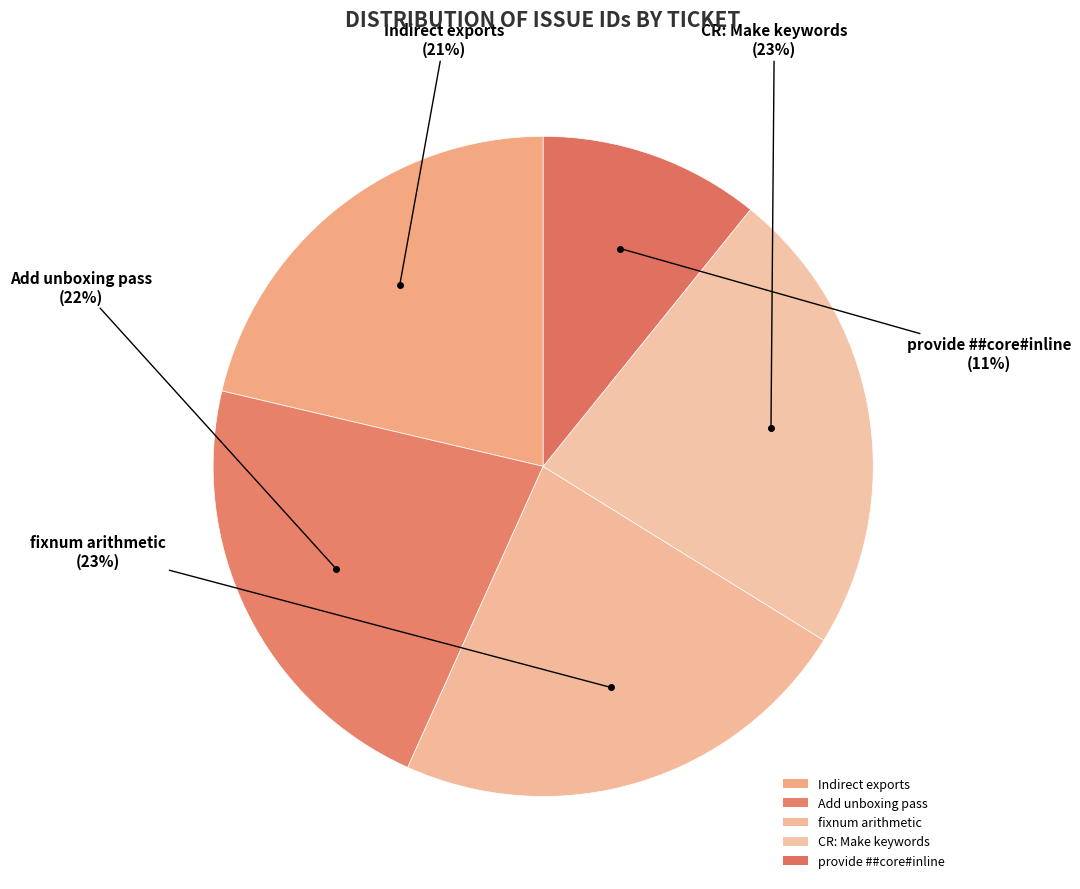

Which category has the smallest portion of the pie?

provide ##core#inline